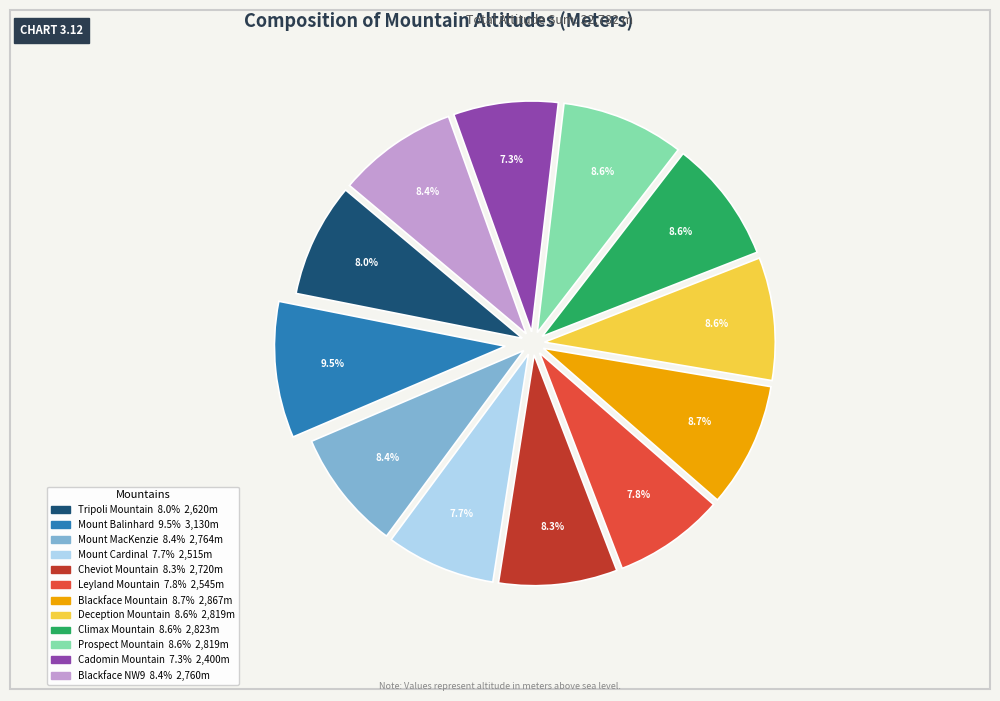

Is the sum of Cadomin Mountain and Mount Cardinal greater than half?

No